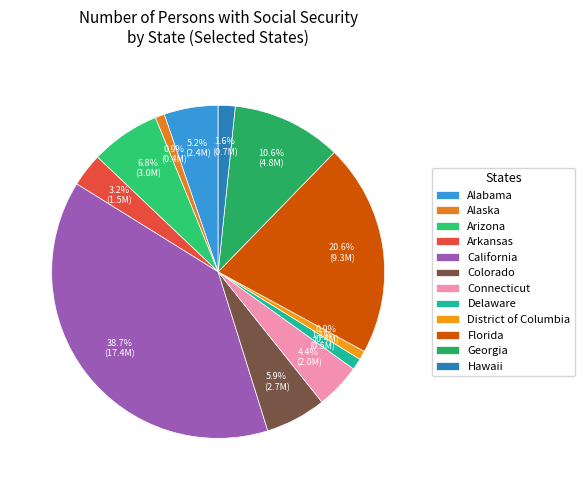

Rank the categories by value from lowest to highest.

District of Columbia, Alaska, Delaware, Hawaii, Arkansas, Connecticut, Alabama, Colorado, Arizona, Georgia, Florida, California